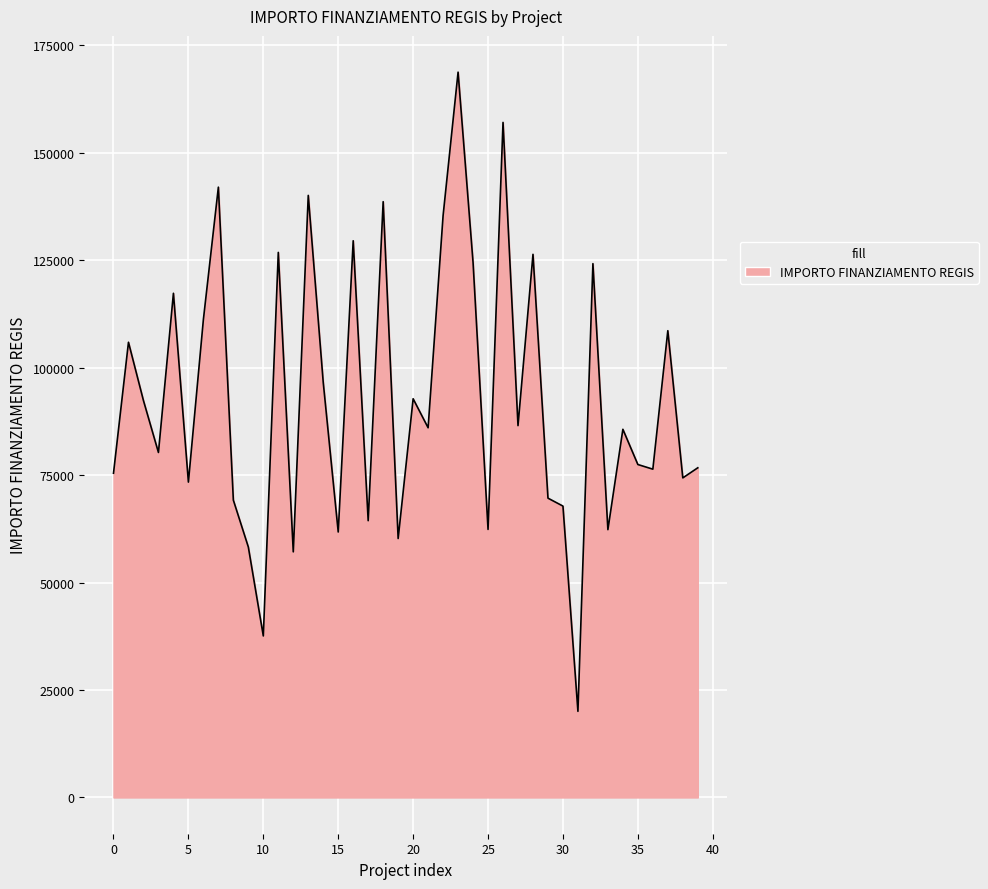

How many interior local valleys (lower than both neighbors) does the data have?

14